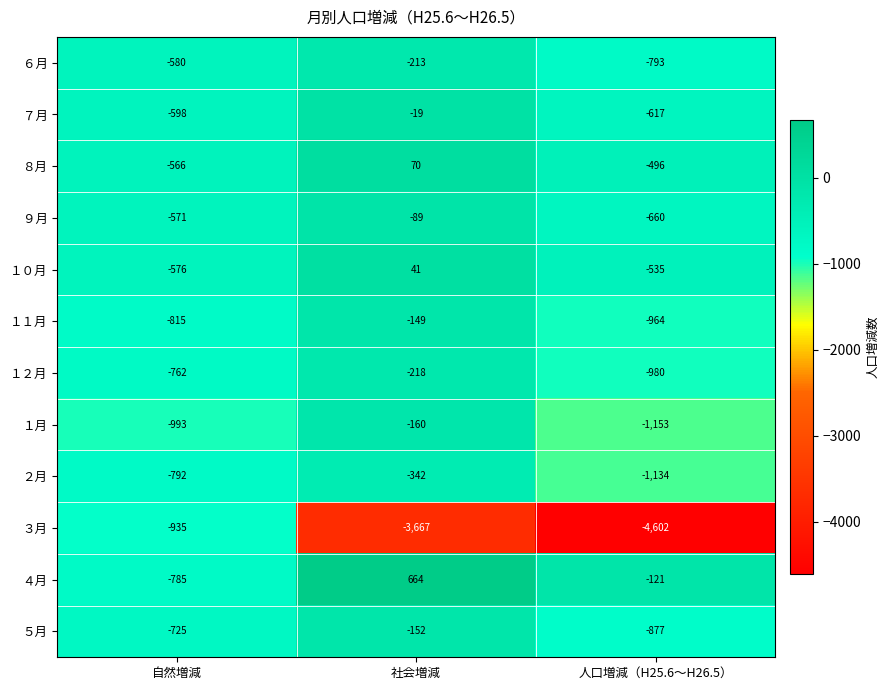

What is the difference between the maximum and minimum values in the ６月 series?

580